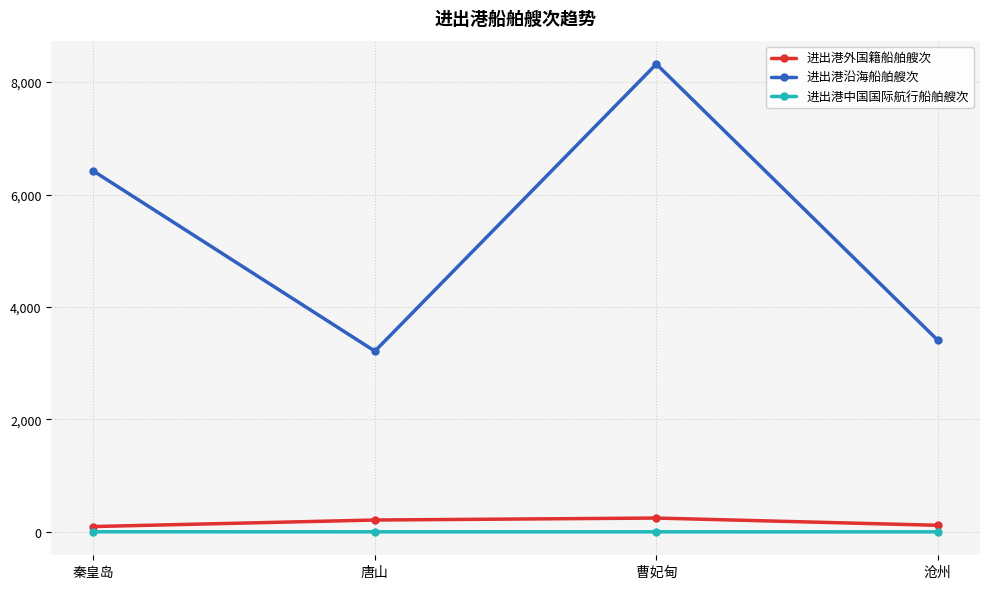

Is this an area chart (filled region under the line)?

No